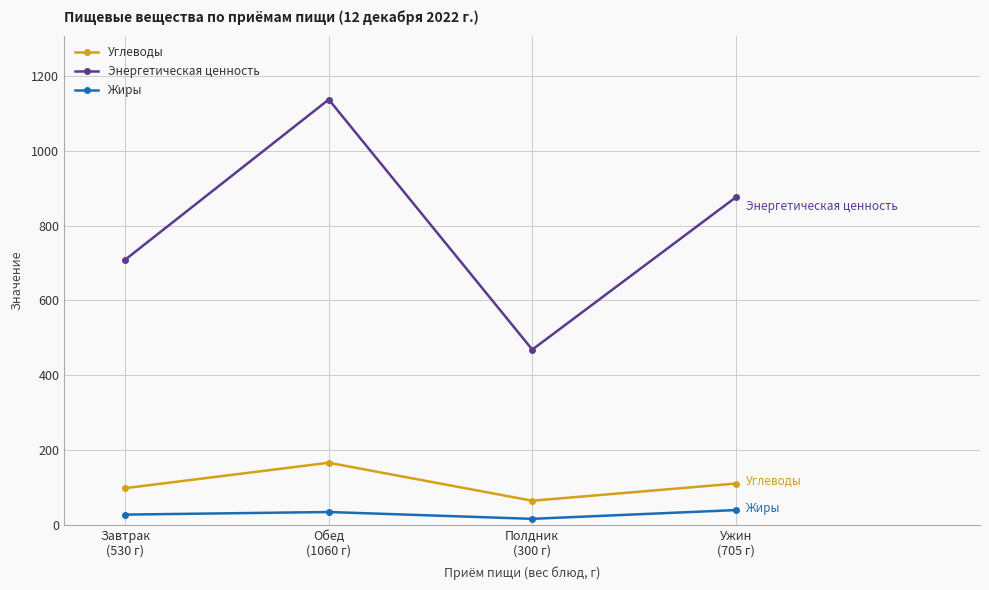

What is the sum of the Углеводы values at Ужин
(705 г) and Обед
(1060 г)?

277.6